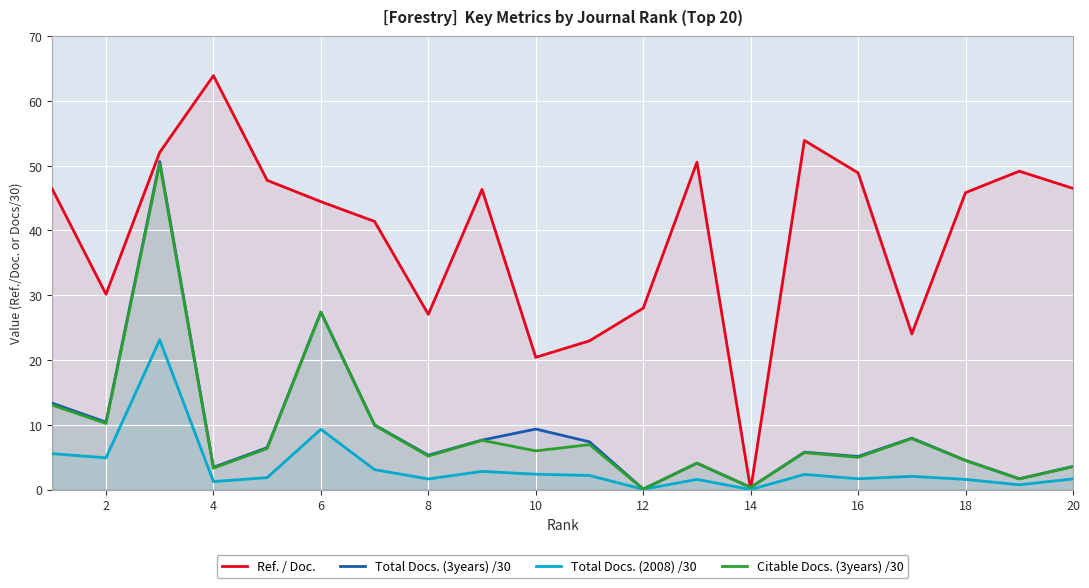

Which series has the largest total across all categories?

Ref. / Doc.